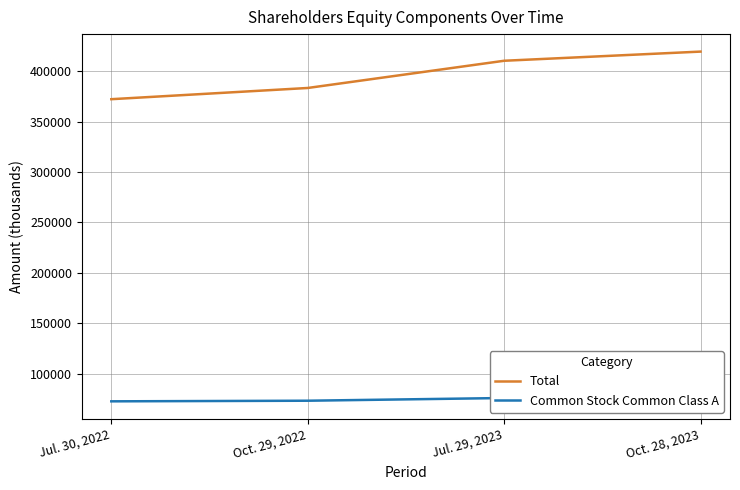

What is the label of the 2nd point from the right?

Jul. 29, 2023